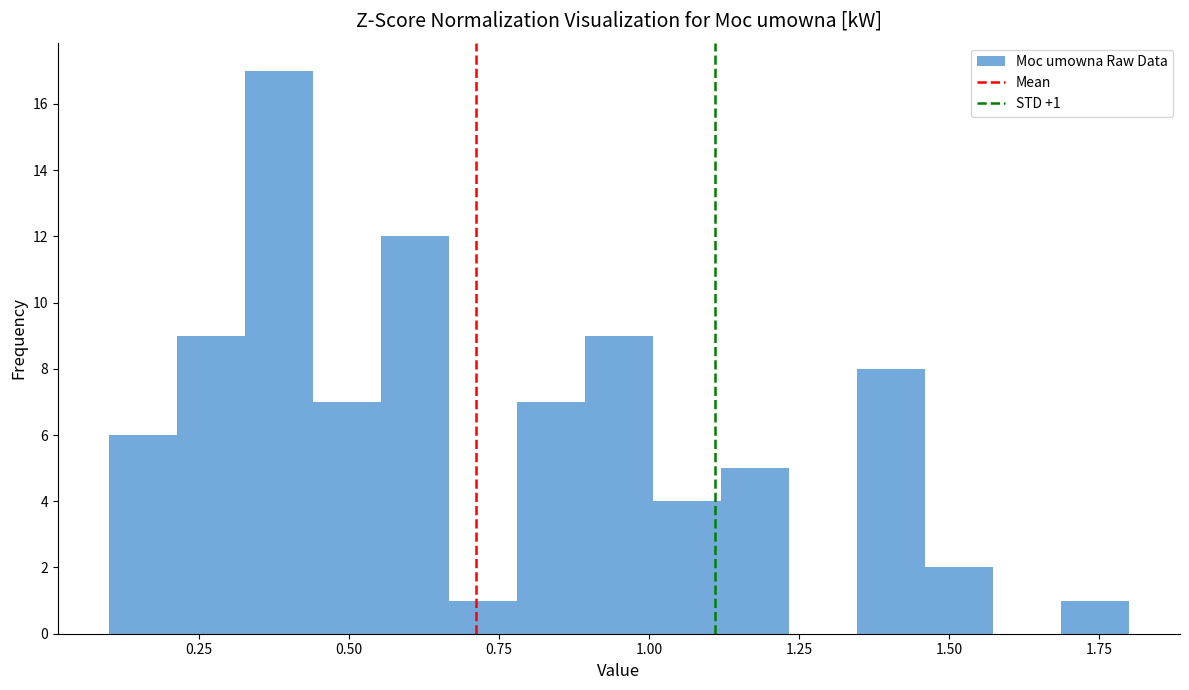

Around what value on the x-axis is the tallest bar? Give the approximate position of its centre, as read against the axis.

0.40